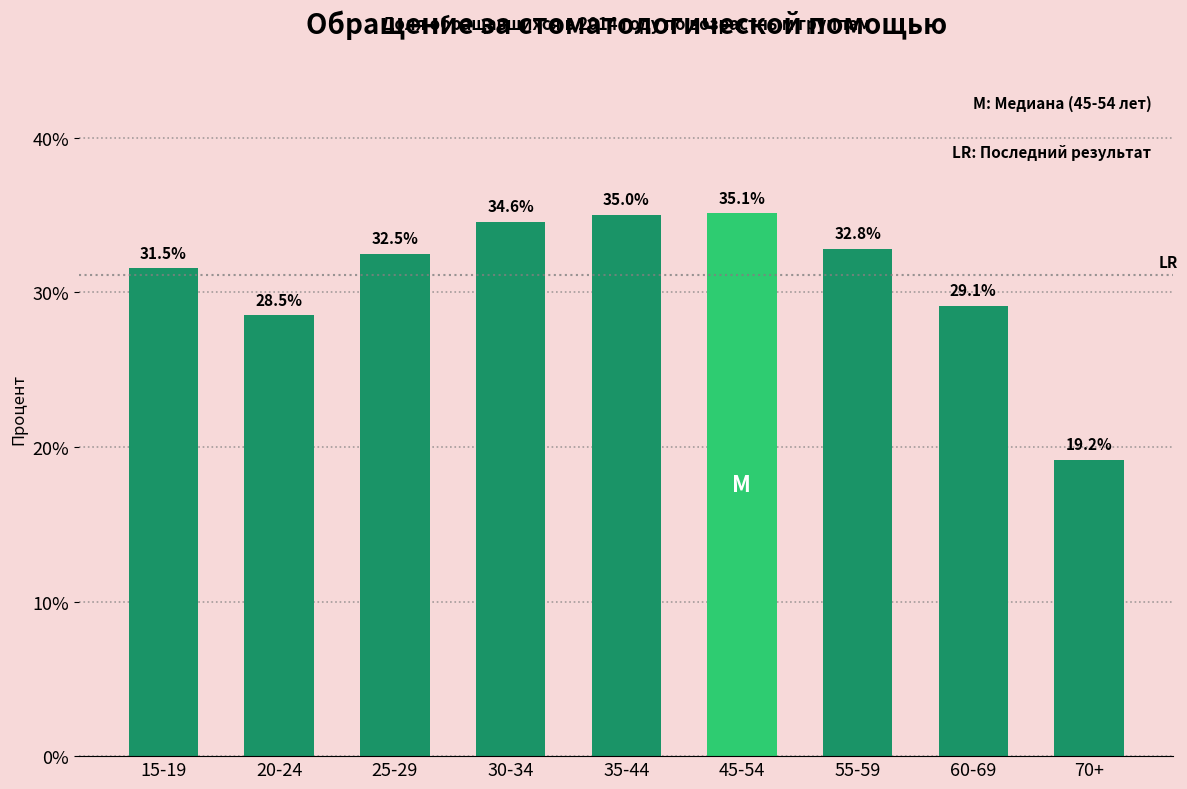

Reading right to left, transcribe all the data shown in this chart.

70+=19.2	60-69=29.1	55-59=32.8	45-54=35.1	35-44=35.0	30-34=34.6	25-29=32.5	20-24=28.5	15-19=31.5